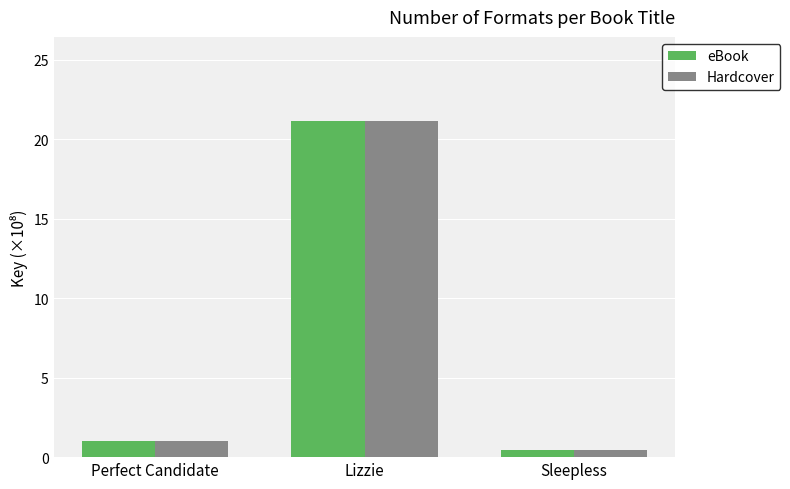

The eBook series shows 1.0 at Perfect Candidate. True or false?

True